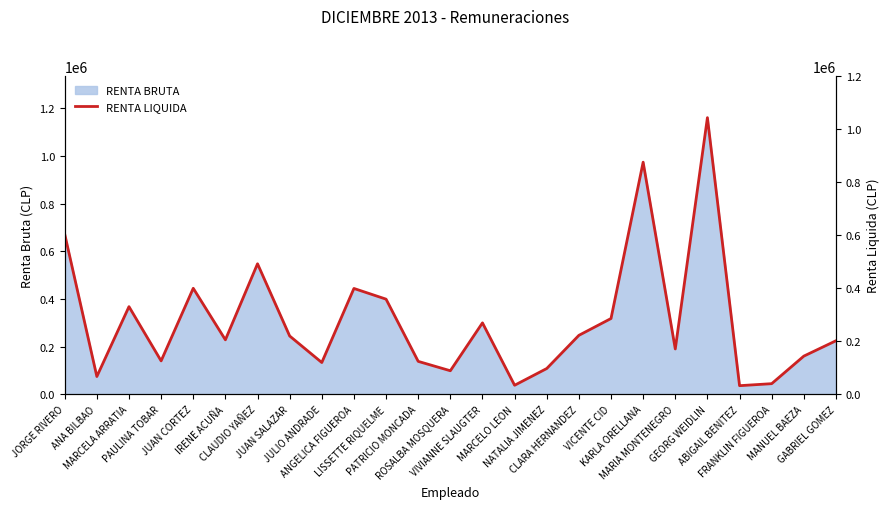

Does the chart display data point markers on the line(s)?

No